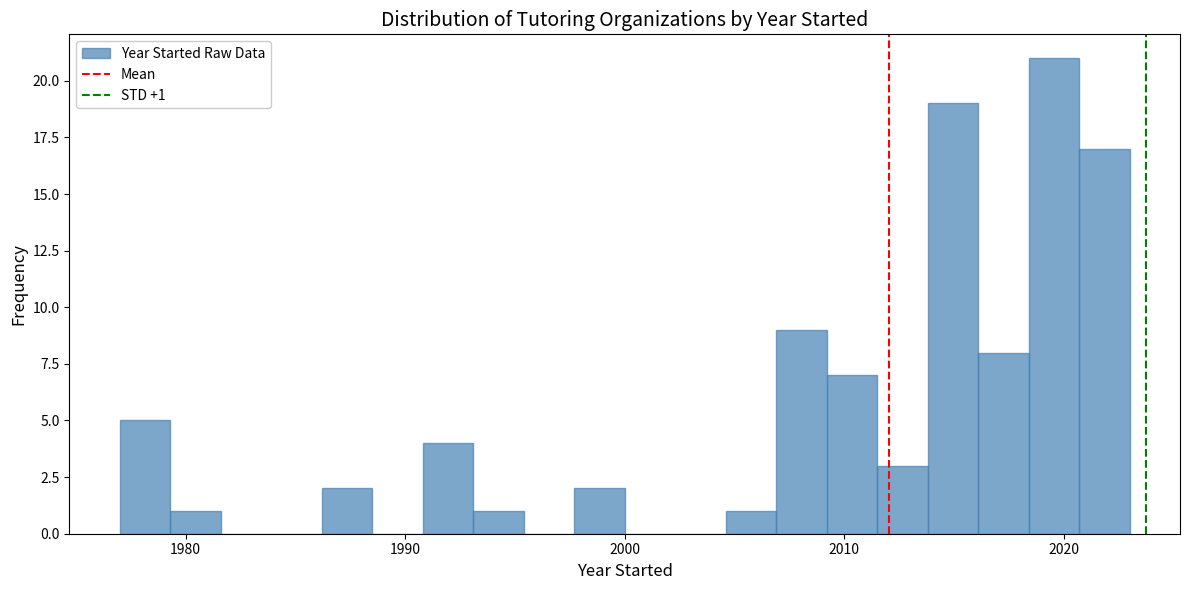

Read against the x-axis, roughly where is the centre of the tallest bar?

2020